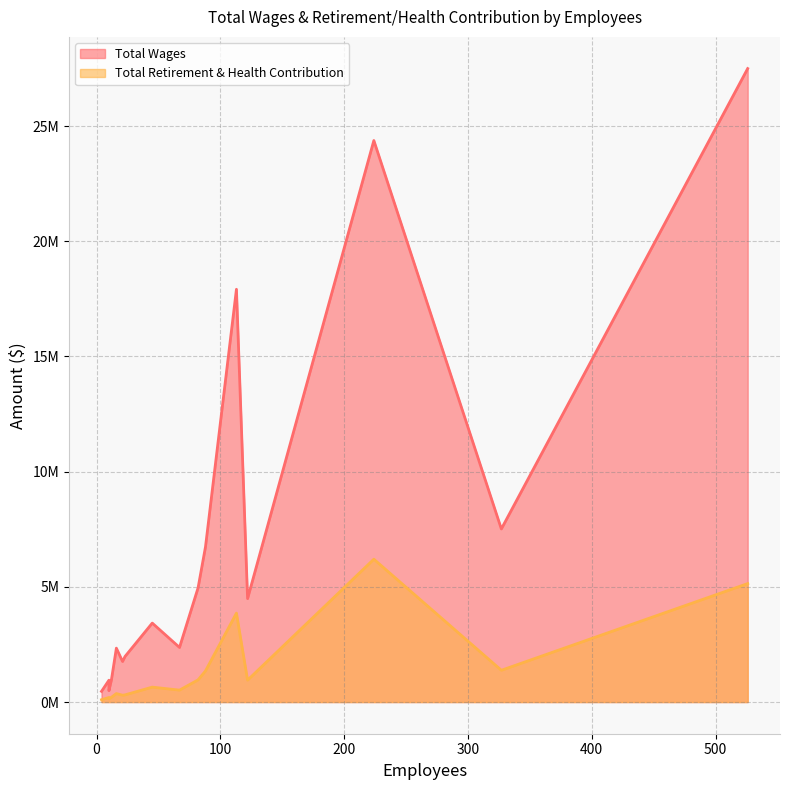

Count the number of categories in the chart.

16